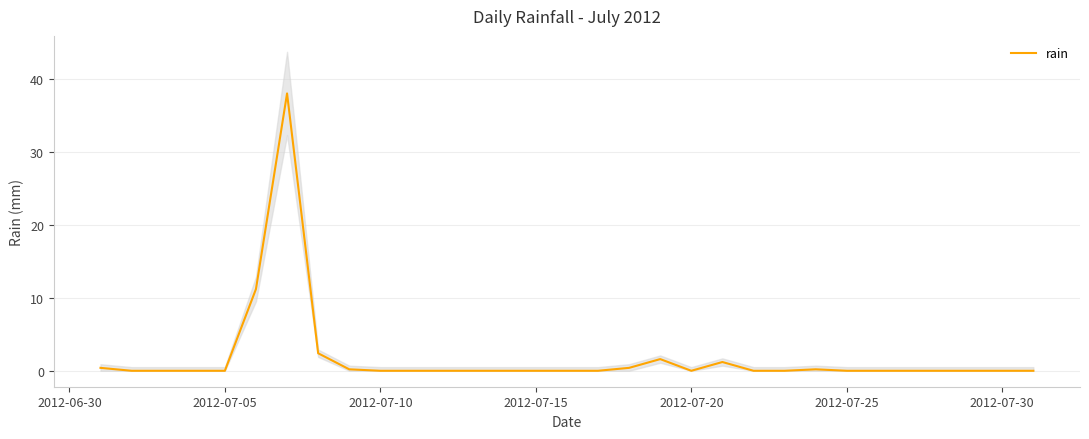

Count the number of values greater than 0.

9